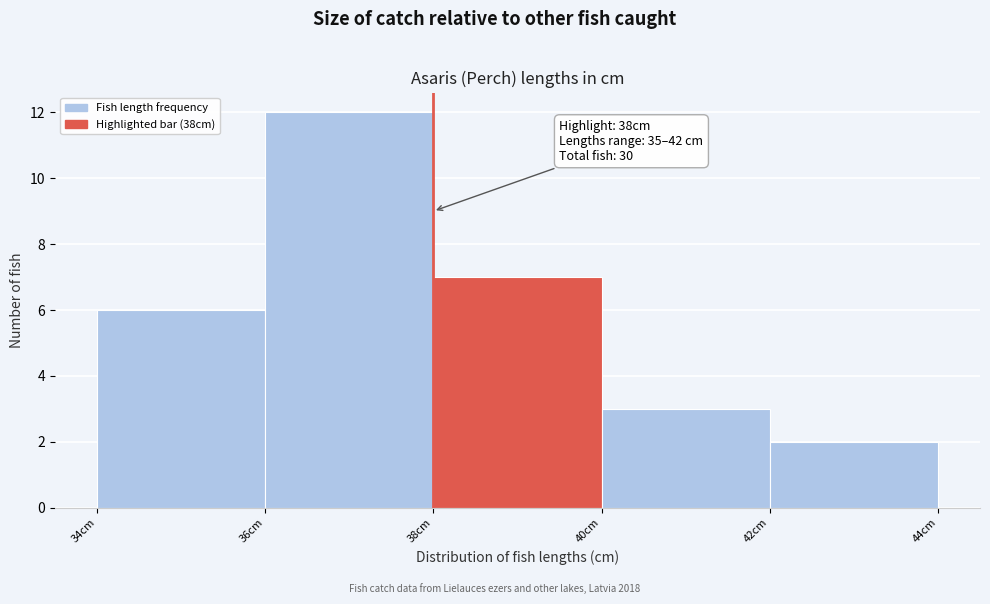

Which range on the x-axis has the tallest bar?

36 to 38